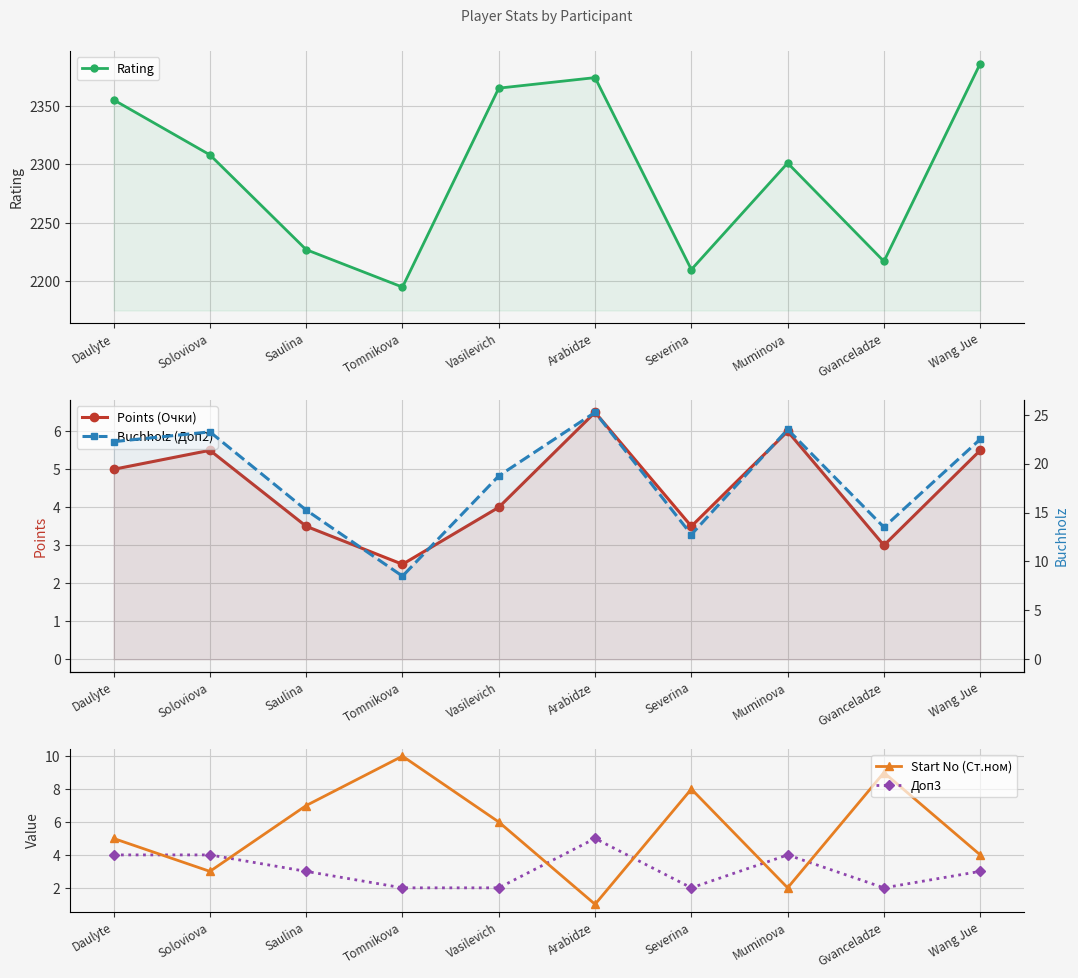

What position from the left is Gvanceladze?

9